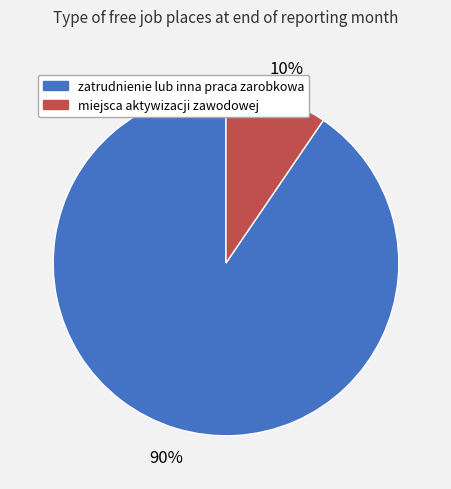

How many slices are in this pie chart?

2